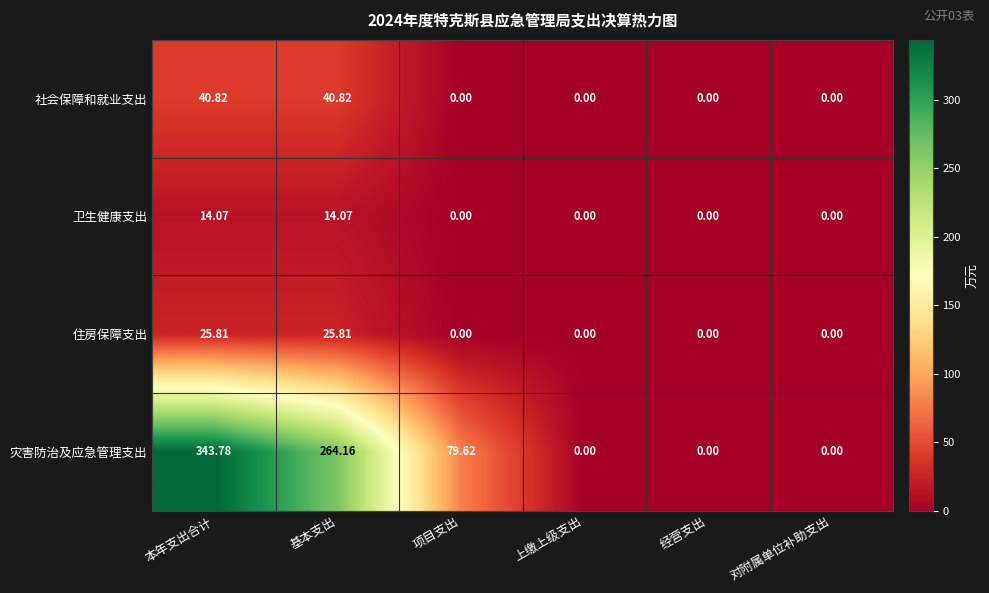

At 基本支出, list the series in order from largest to smallest.

灾害防治及应急管理支出, 社会保障和就业支出, 住房保障支出, 卫生健康支出